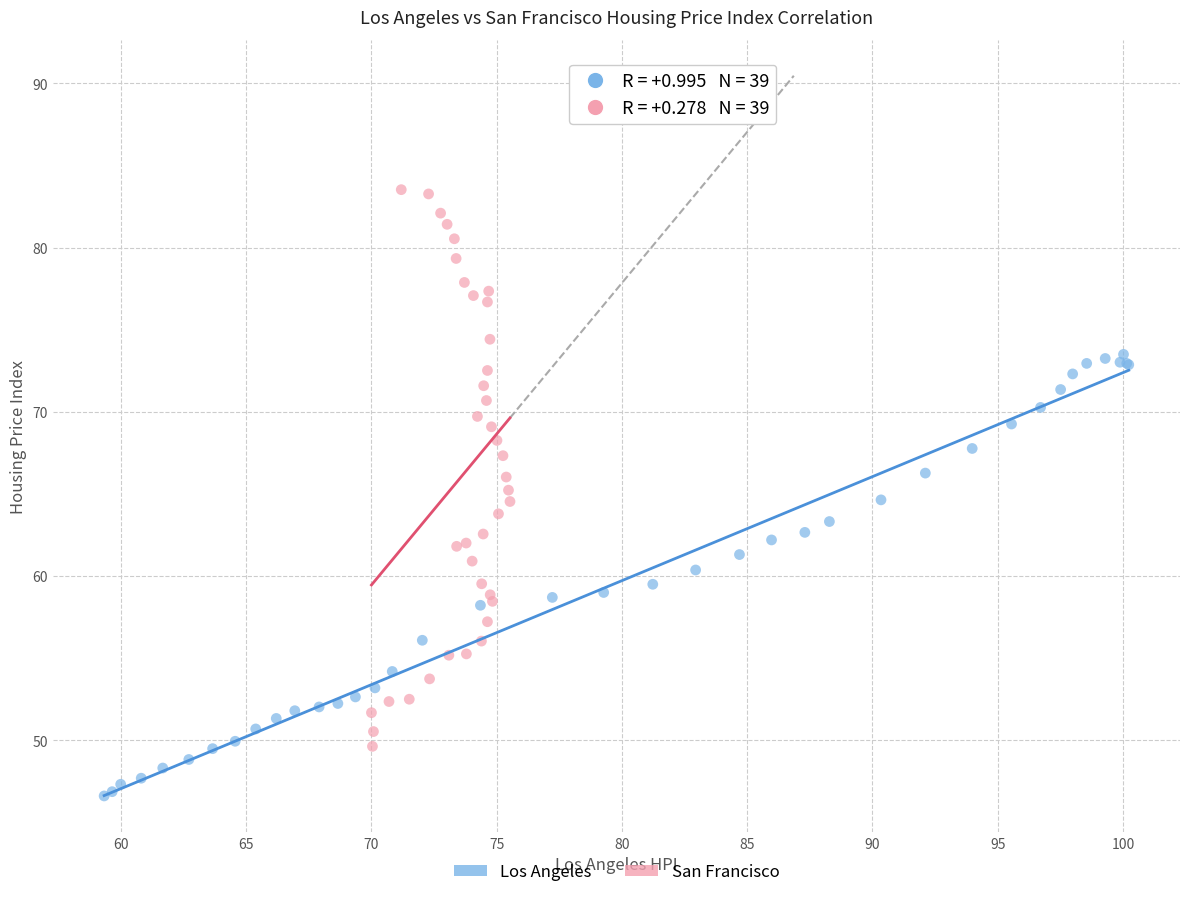

Which series reaches the maximum Y coordinate?

San Francisco